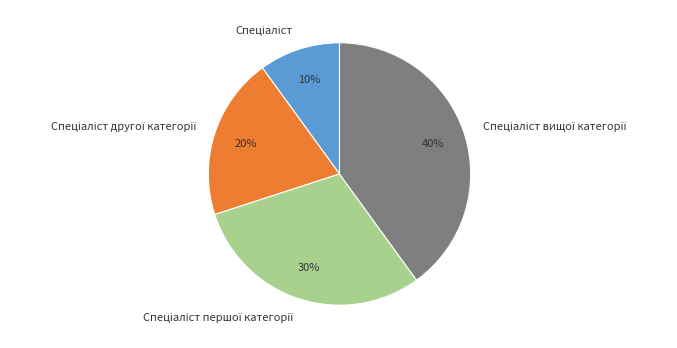

To the nearest percent, what is the difference between the largest and smallest slice percentages?

30%